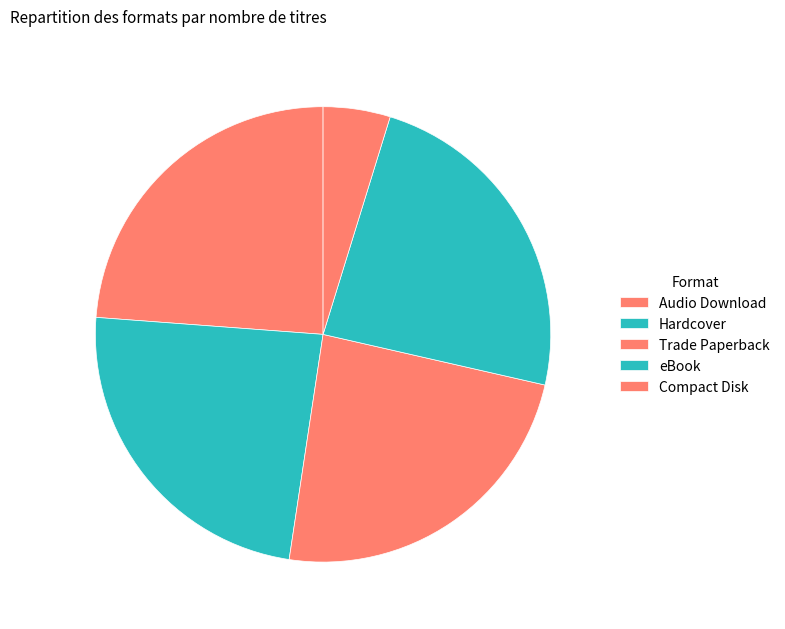

To the nearest percent, what is the combined percentage of Audio Download and eBook?

48%